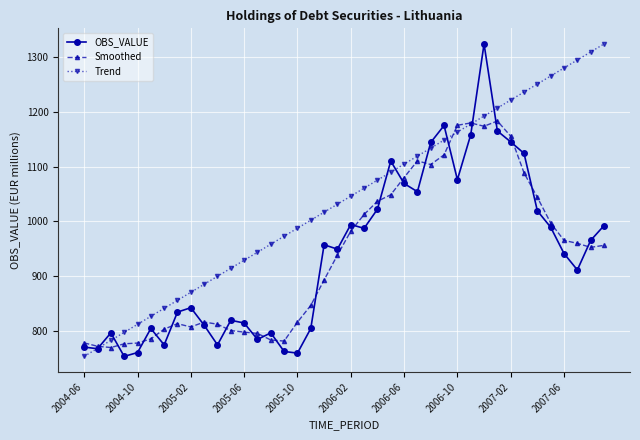

Which series has the largest total across all categories?

Trend